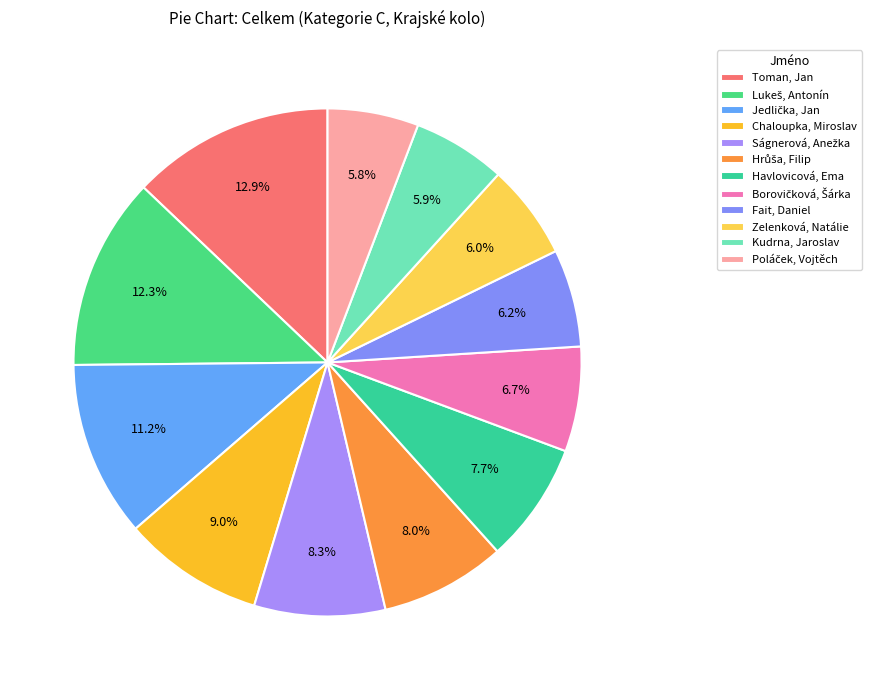

How many slices are in this pie chart?

12